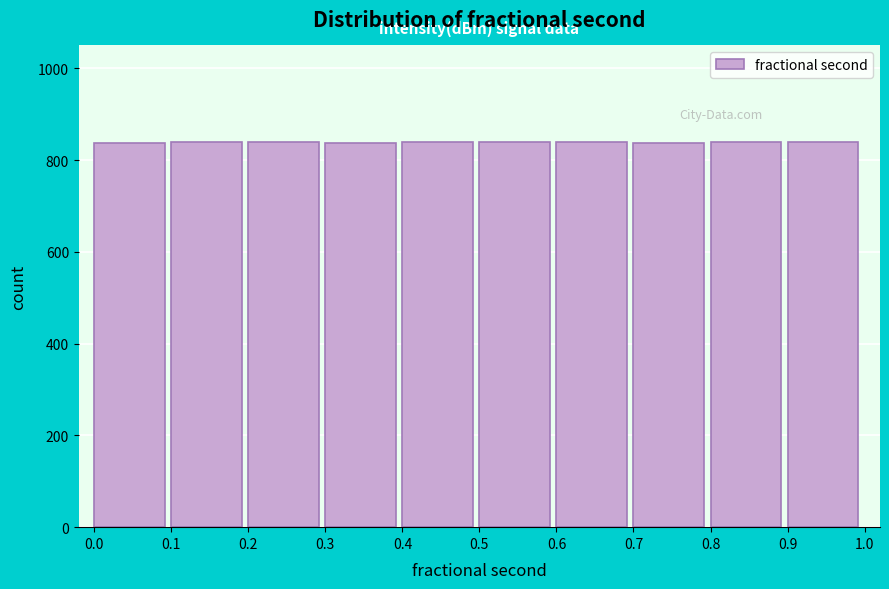

Reading left to right, list every bar in this chart as the range it spans on the x-axis followed by its height. The values are not printed on the chart, so give them approximately, as read against the axis.

0.0 to 0.1: 840
0.1 to 0.2: 840
0.2 to 0.3: 840
0.3 to 0.4: 840
0.4 to 0.5: 840
0.5 to 0.6: 840
0.6 to 0.7: 840
0.7 to 0.8: 840
0.8 to 0.9: 840
0.9 to 1.0: 840